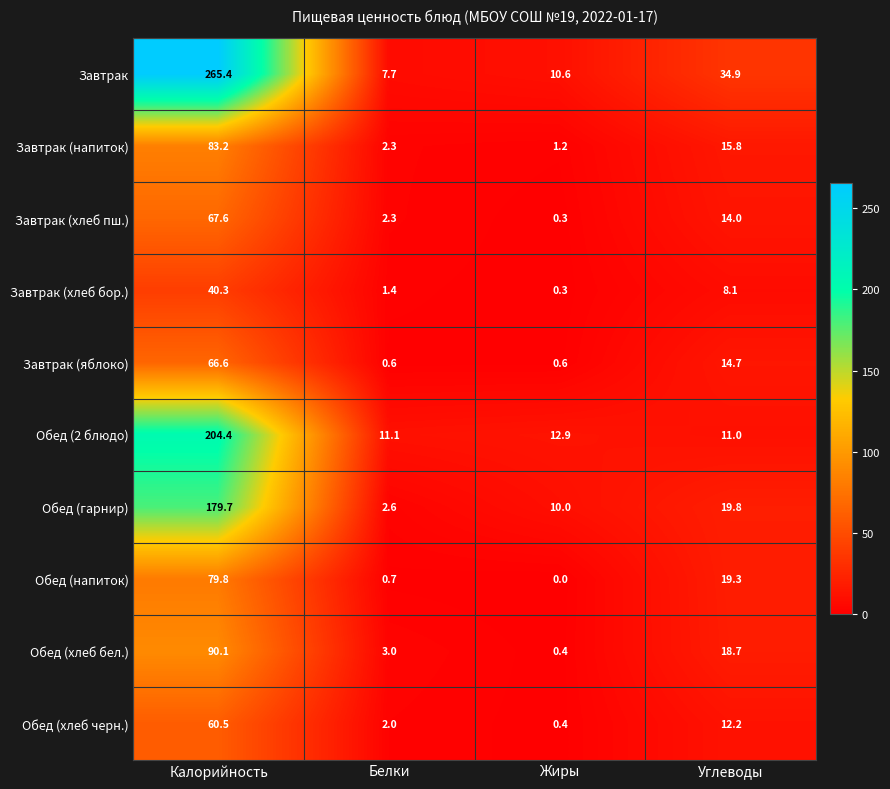

What is the difference between the maximum and minimum values in the Завтрак series?

257.7